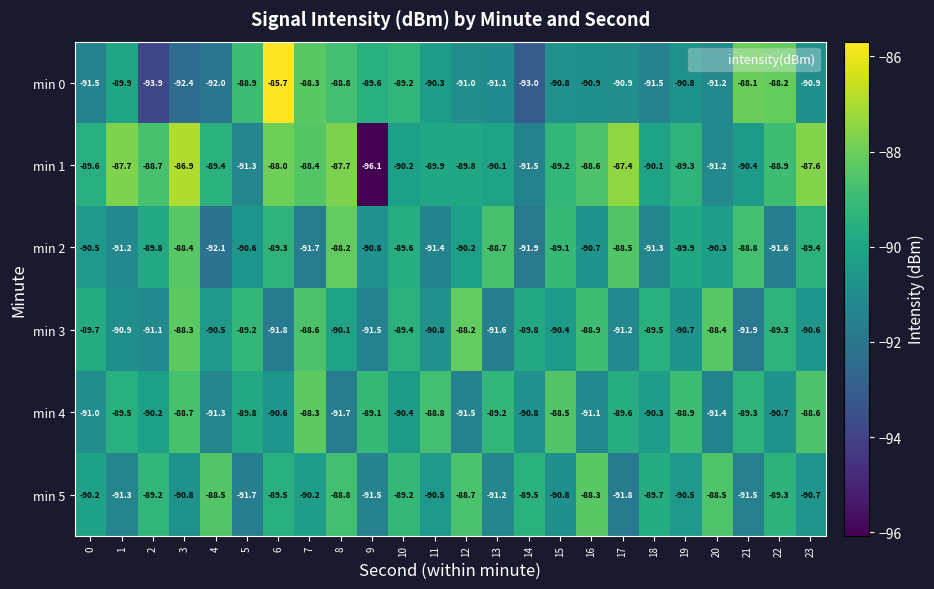

Is it true that min 2 equals -161.5 at 1?

False